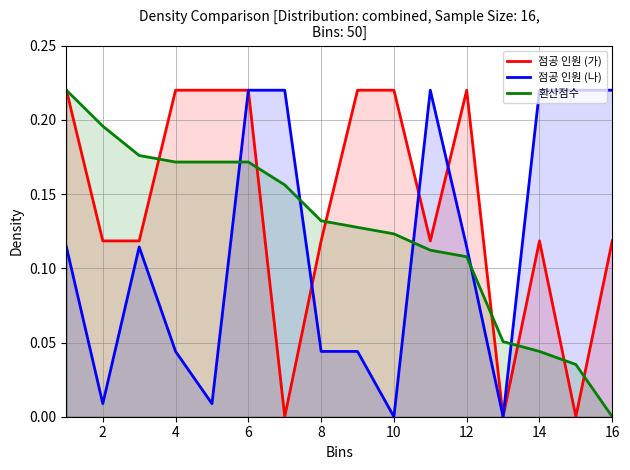

How many categories are shown in the chart?

16